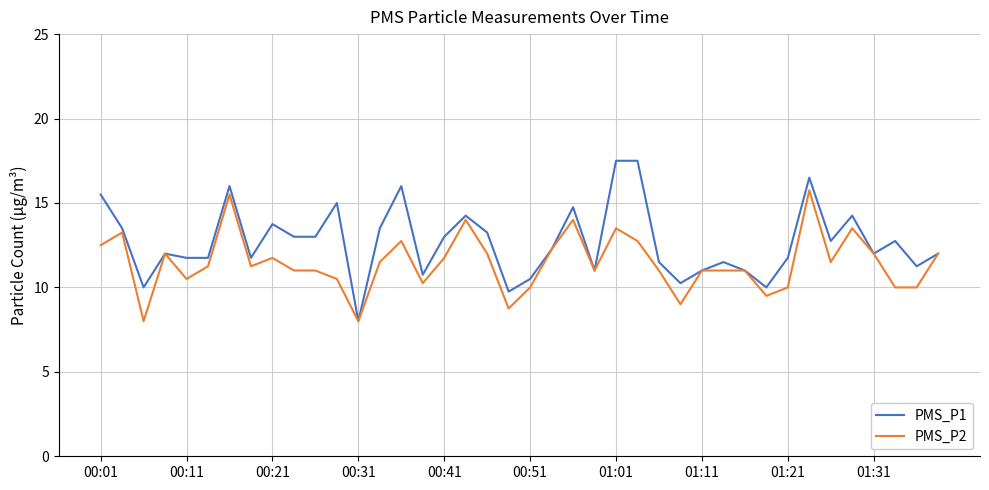

Which series has the largest range (max minus min)?

PMS_P1